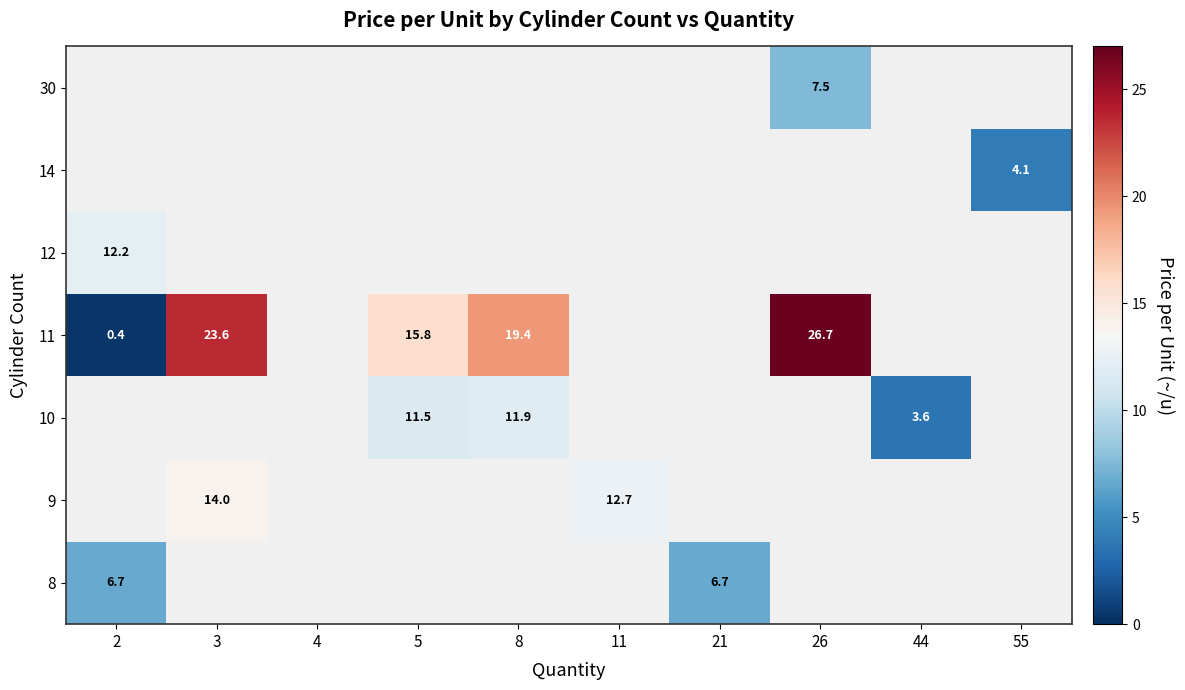

The value of 11 at 3 is 36.7. True or false?

False